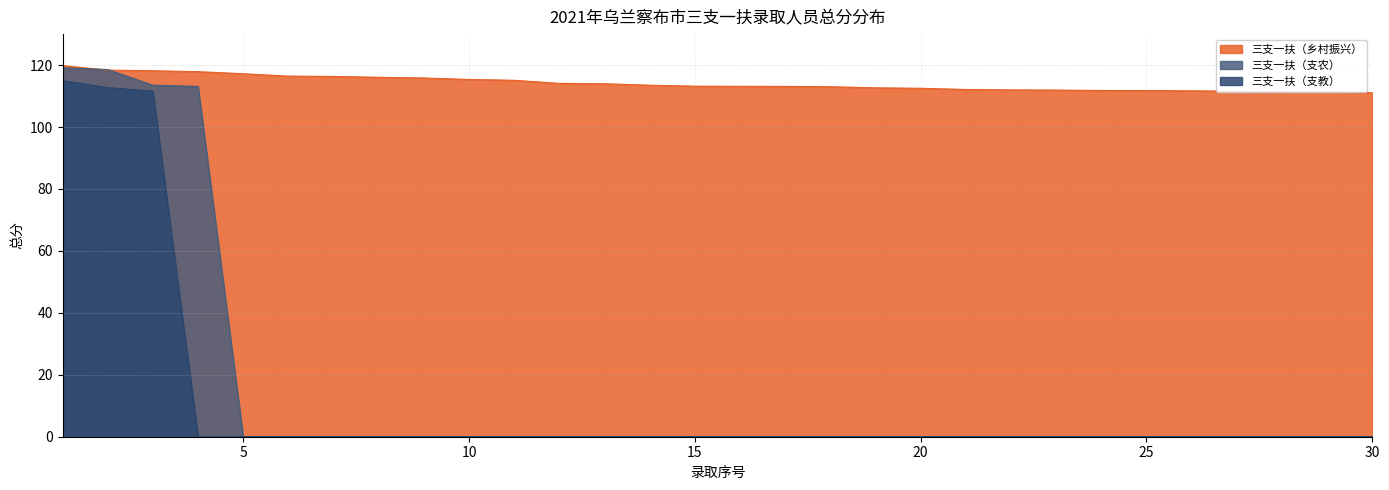

Reading left to right, what are all the values shown in this chart?

三支一扶（乡村振兴）: 1=119.8	2=118.4	3=118.2	4=117.9	5=117.2	6=116.4	7=116.3	8=116.0	9=115.8	10=115.4	11=115.1	12=114.1	13=114.0	14=113.5	15=113.2	16=113.2	17=113.1	18=113.0	19=112.7	20=112.5	21=112.1	22=112.0	23=111.9	24=111.8	25=111.8	26=111.7	27=111.5	28=111.5	29=111.4	30=111.1
三支一扶（支农）: 1=119.1	2=118.6	3=113.5	4=113.1	5=0.0	6=0.0	7=0.0	8=0.0	9=0.0	10=0.0	11=0.0	12=0.0	13=0.0	14=0.0	15=0.0	16=0.0	17=0.0	18=0.0	19=0.0	20=0.0	21=0.0	22=0.0	23=0.0	24=0.0	25=0.0	26=0.0	27=0.0	28=0.0	29=0.0	30=0.0
三支一扶（支教）: 1=115.0	2=112.7	3=111.6	4=0.0	5=0.0	6=0.0	7=0.0	8=0.0	9=0.0	10=0.0	11=0.0	12=0.0	13=0.0	14=0.0	15=0.0	16=0.0	17=0.0	18=0.0	19=0.0	20=0.0	21=0.0	22=0.0	23=0.0	24=0.0	25=0.0	26=0.0	27=0.0	28=0.0	29=0.0	30=0.0